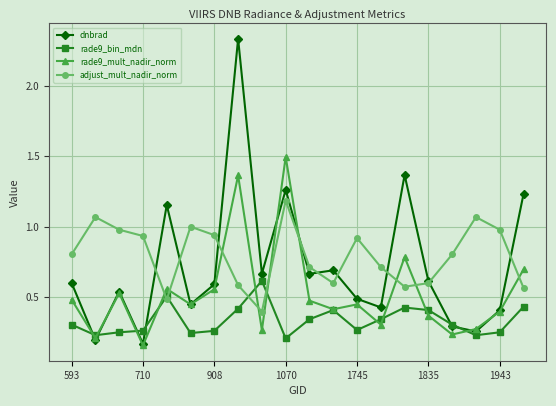

Which series has the widest spread of values?

dnbrad